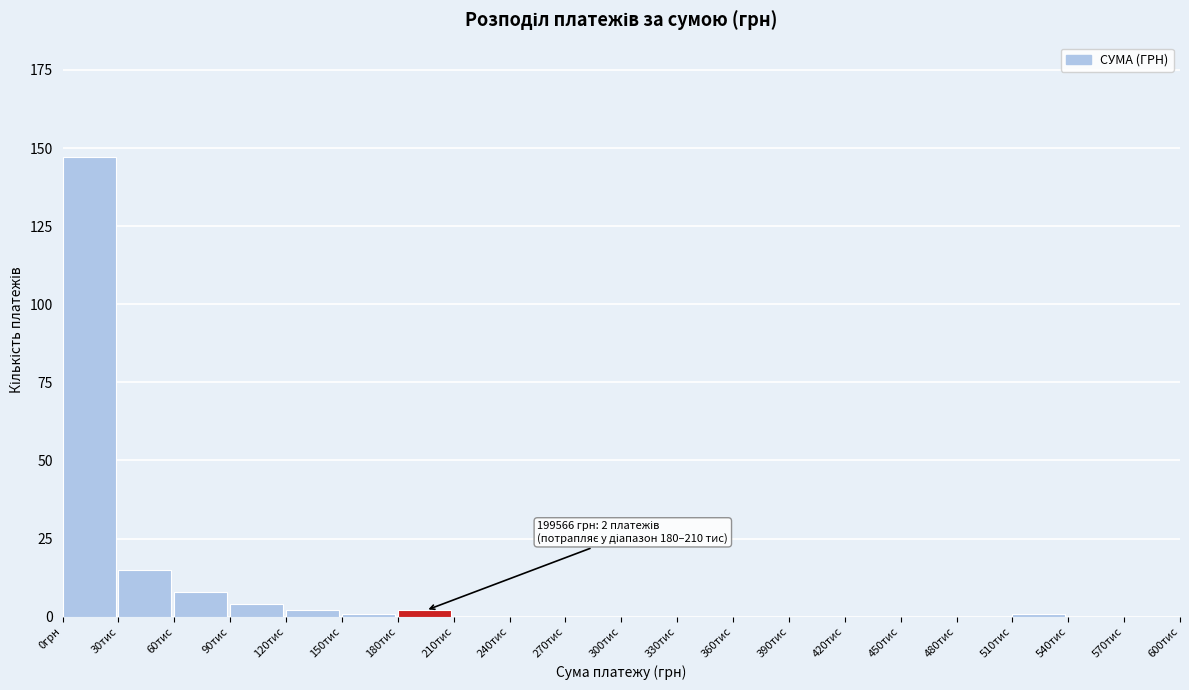

Reading left to right, extract all data points from this chart.

0грн=147	30тис=15	60тис=8	90тис=4	120тис=2	150тис=1	180тис=2	210тис=0	240тис=0	270тис=0	300тис=0	330тис=0	360тис=0	390тис=0	420тис=0	450тис=0	480тис=0	510тис=1	540тис=0	570тис=0